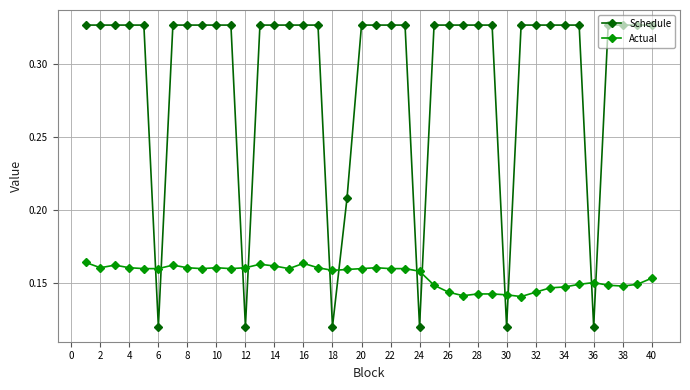

How many Actual values are between 0 and 1?

40